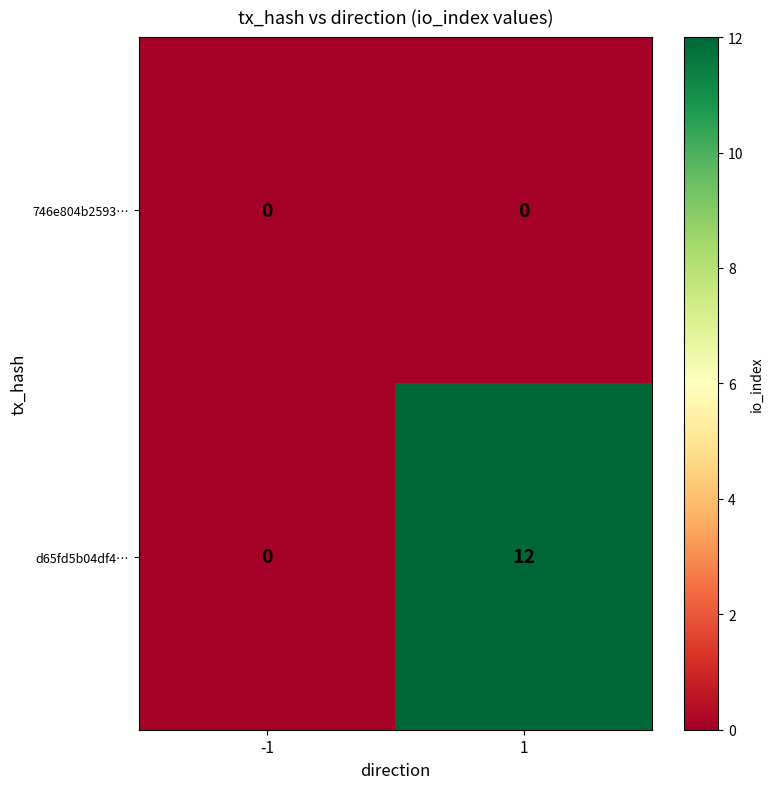

Reading left to right, list all the values displayed in this chart.

746e804b2593…: -1=0	1=0
d65fd5b04df4…: -1=0	1=12